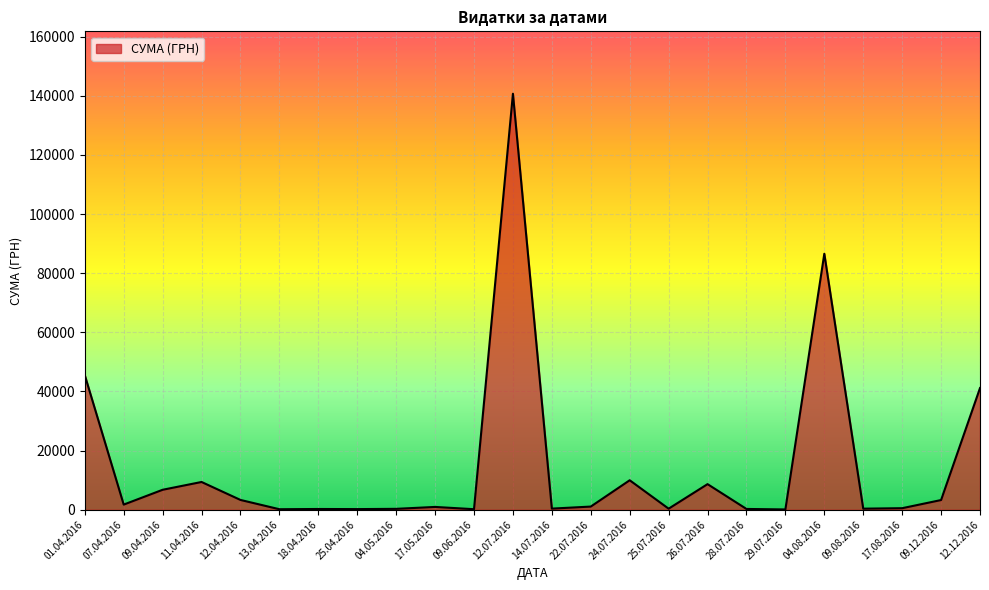

What is the maximum value shown in the chart?

140706.2